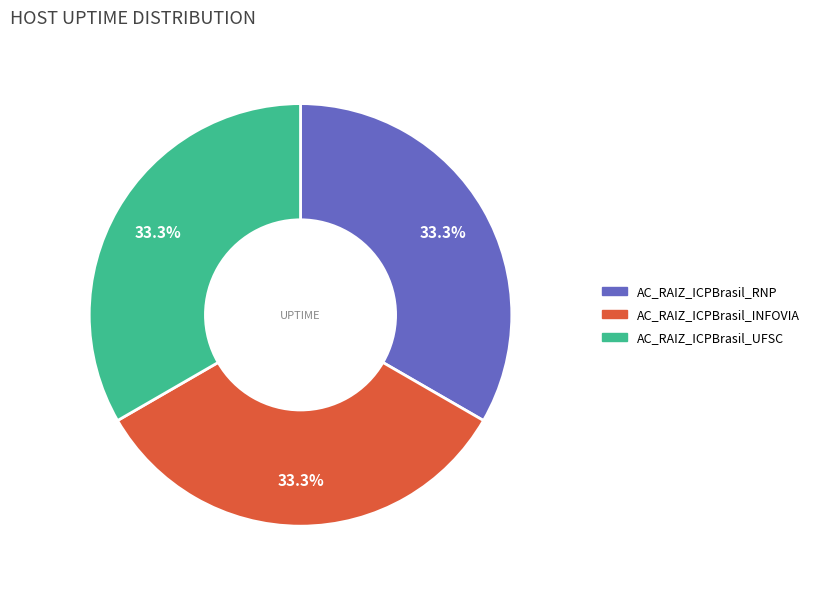

Approximately how many times larger is the value at AC_RAIZ_ICPBrasil_RNP compared to AC_RAIZ_ICPBrasil_UFSC?

1.0